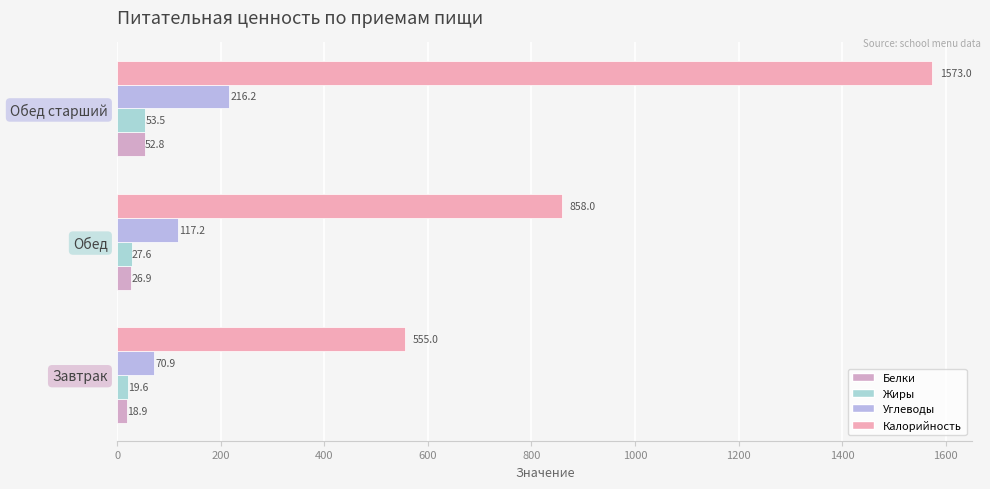

How many values in the Калорийность series are below 858?

1